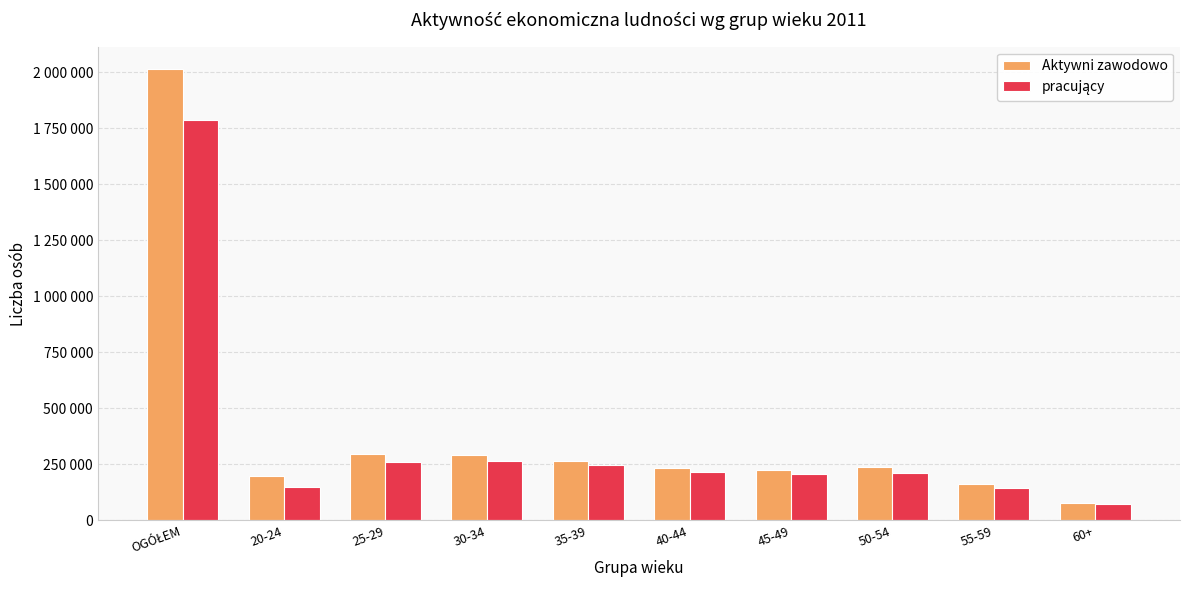

How many categories are shown in the chart?

10